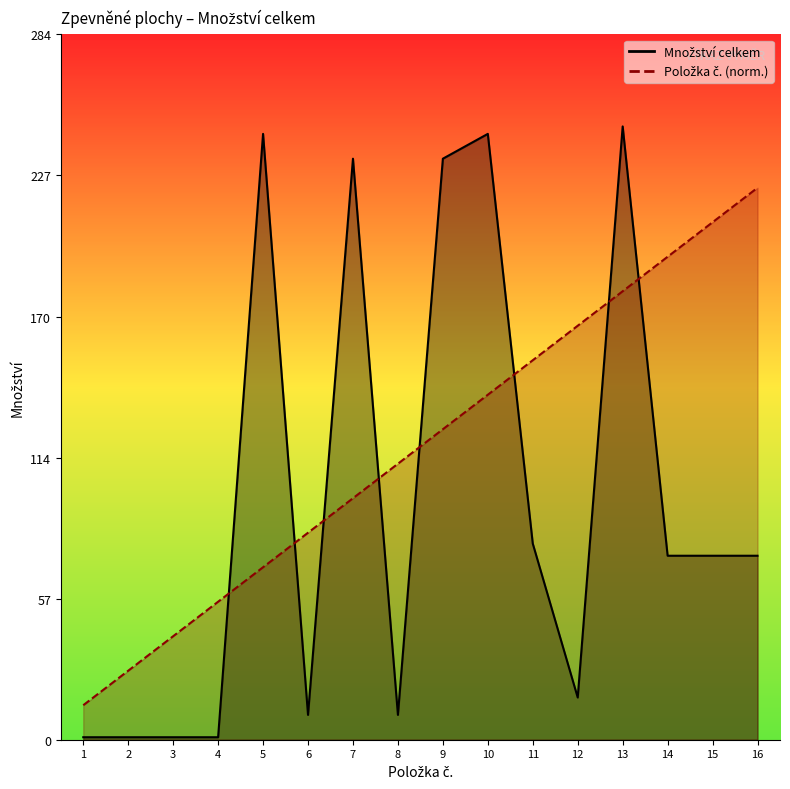

At how many categories does at least one series exceed 152?

10